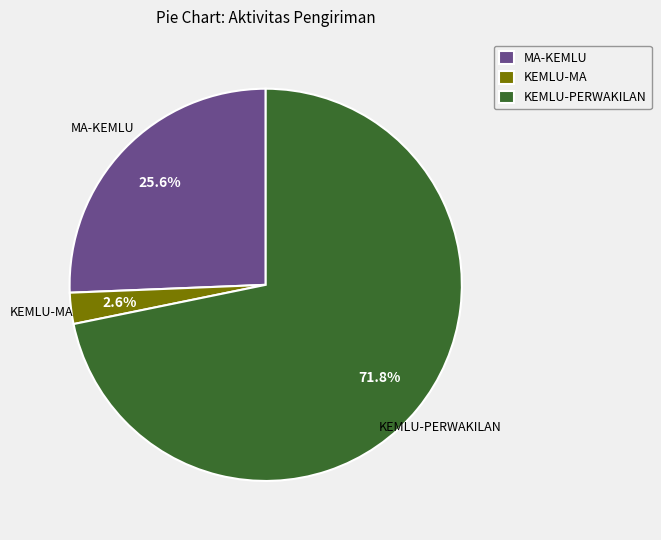

How many segments does this pie chart have?

3